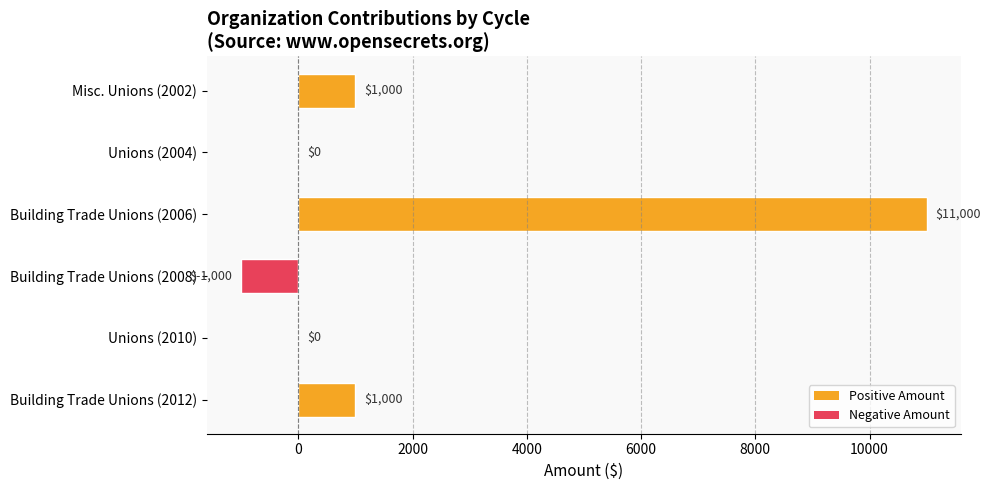

What is the average value?

2000